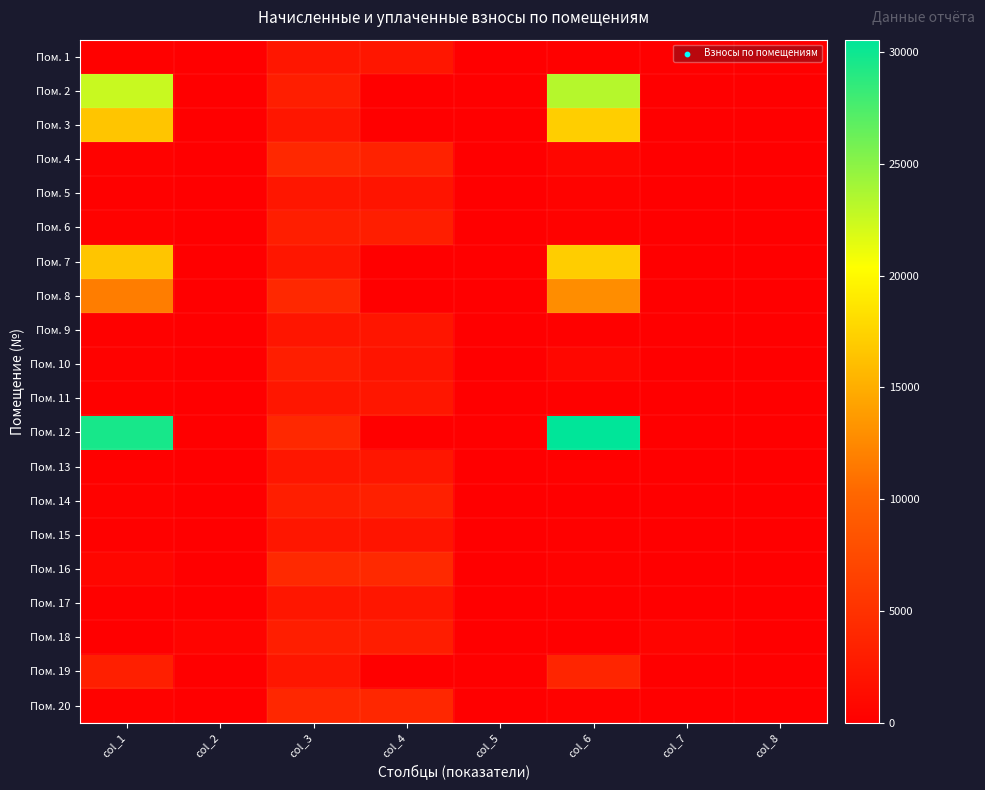

What is the greatest value displayed?

30556.1